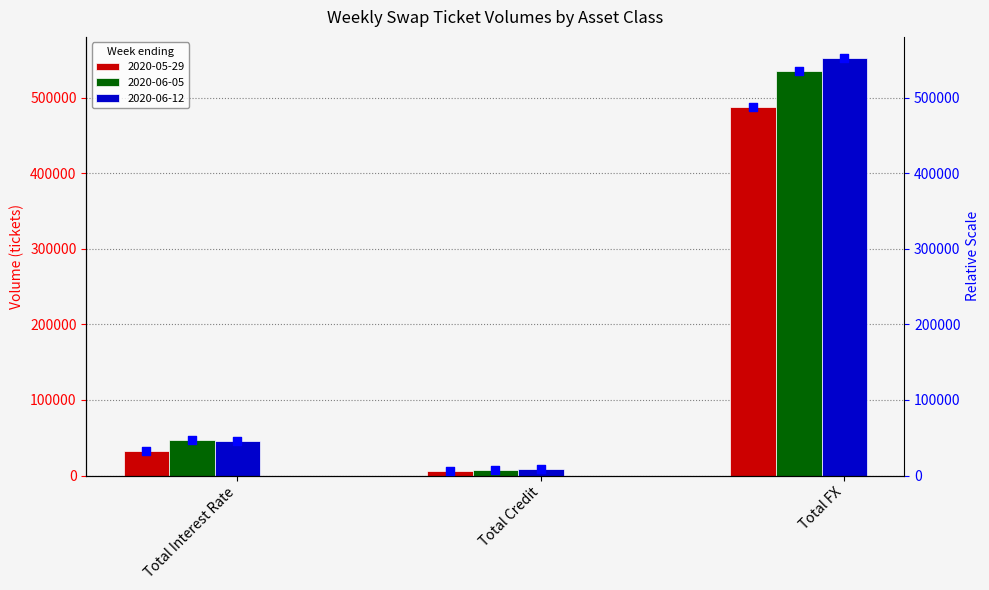

The 2020-06-05 series shows 29130 at Total Interest Rate. True or false?

False